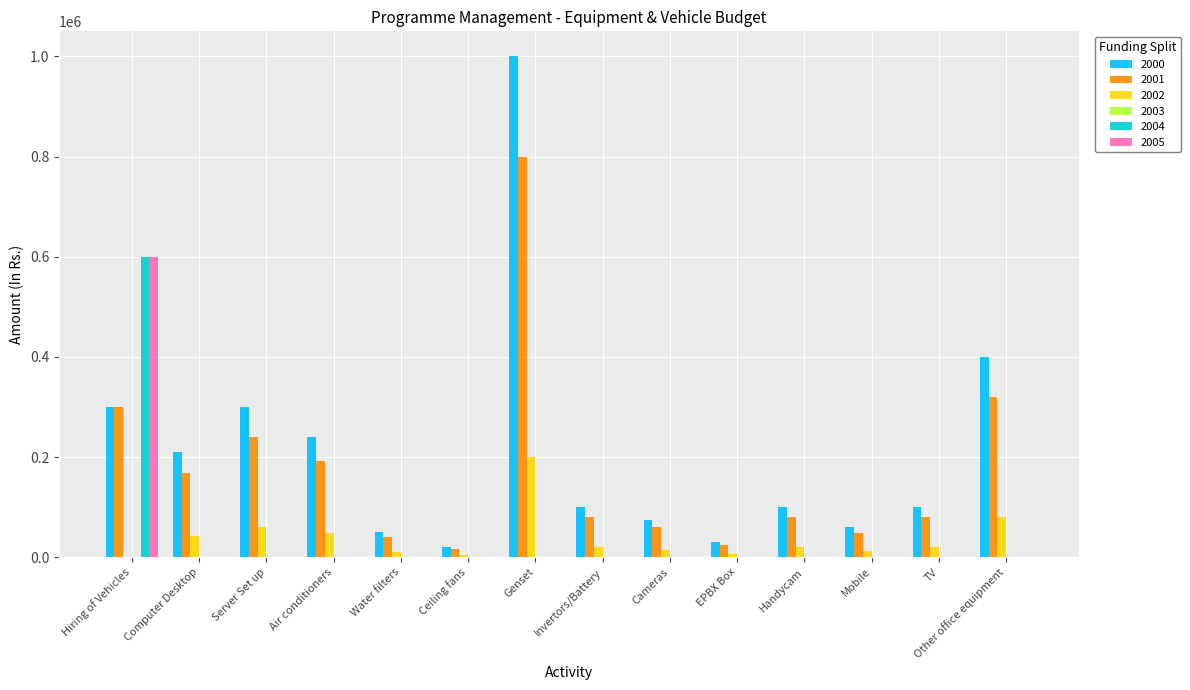

Which category has the highest value in the 2005 series?

Hiring of Vehicles